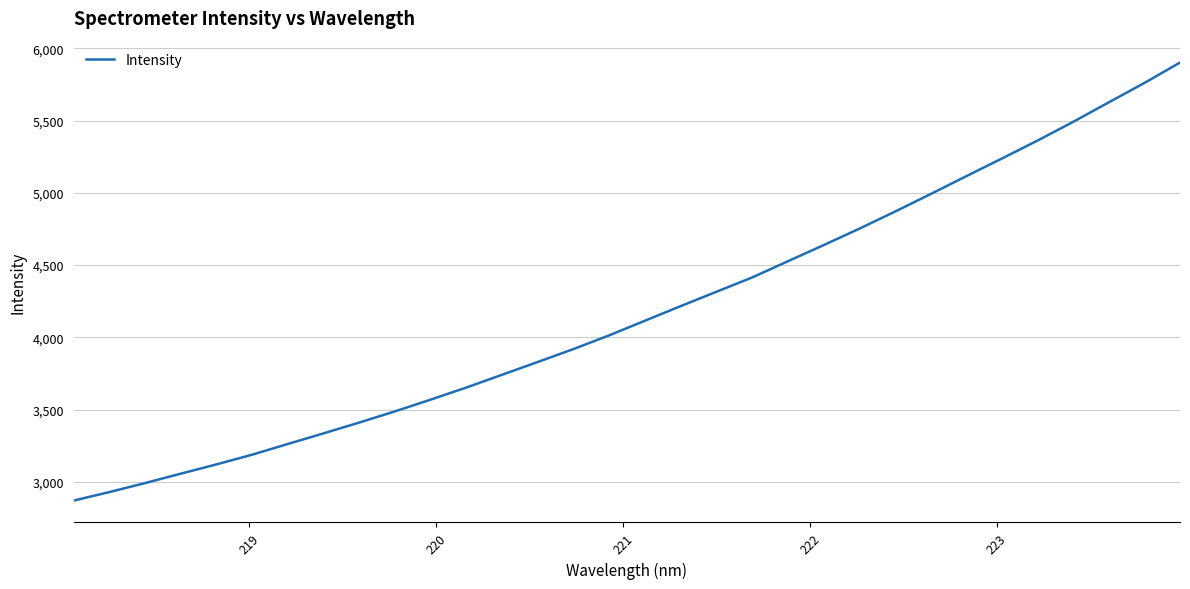

What is the difference between the maximum and minimum values?

3032.4